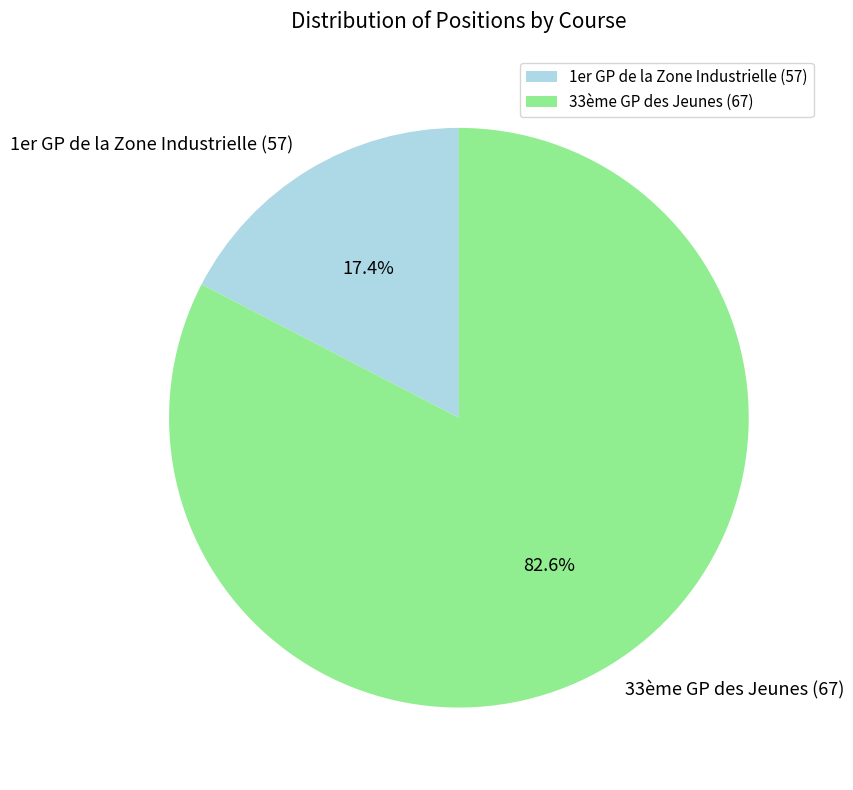

To the nearest percent, what is the difference between the 1er GP de la Zone Industrielle (57) and 33ème GP des Jeunes (67) slice percentages?

65%